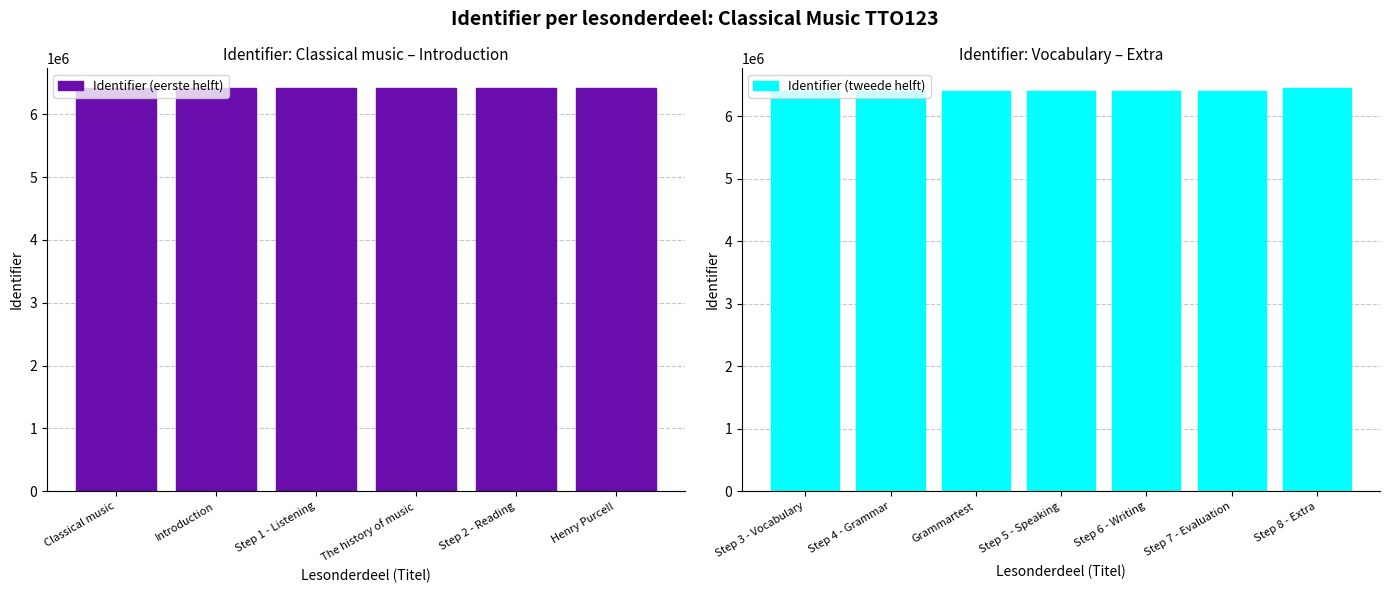

Are the bars grouped side by side (vs. stacked)?

No